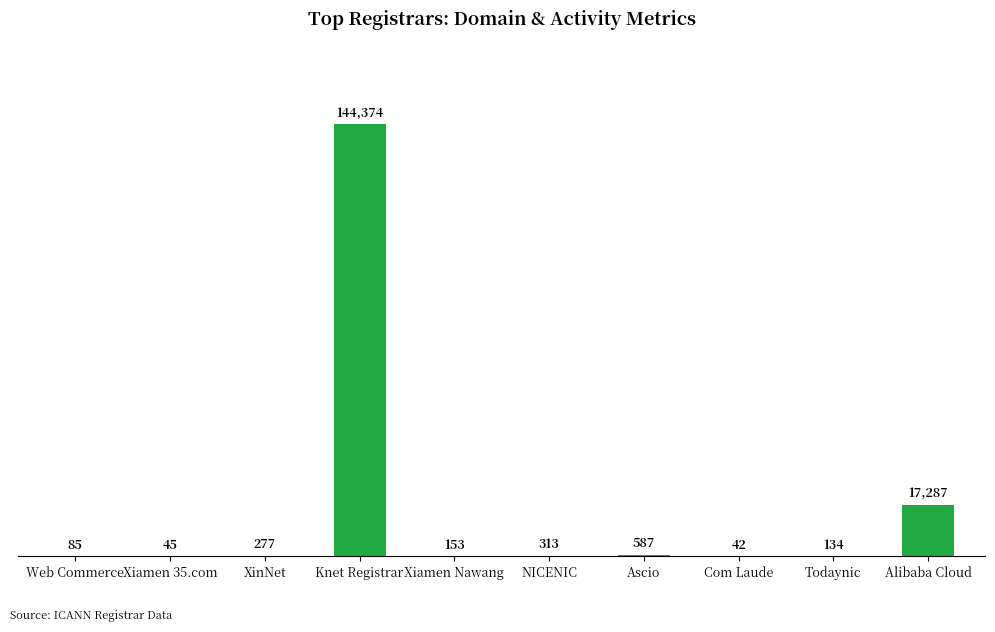

Which category has the highest value across all series?

Knet Registrar